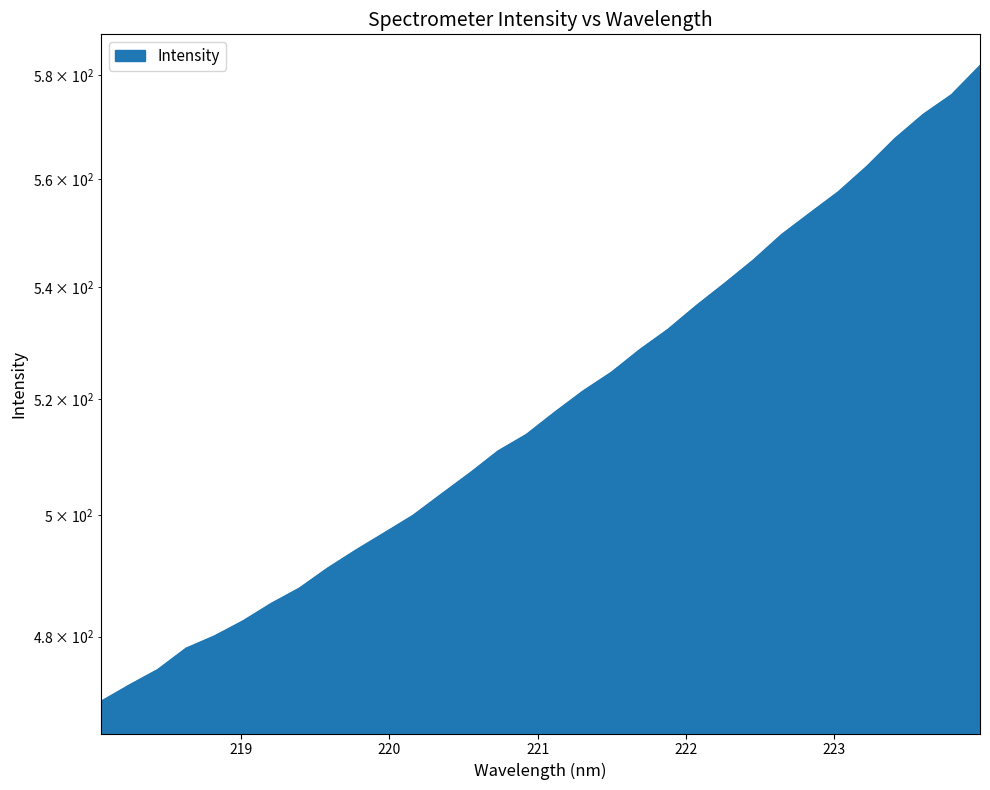

The value at 218.6332 is 478.1. True or false?

True